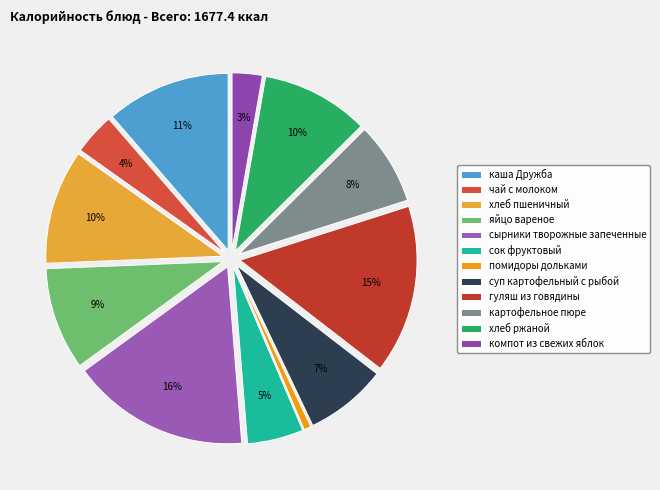

Is there a majority slice in this chart?

No